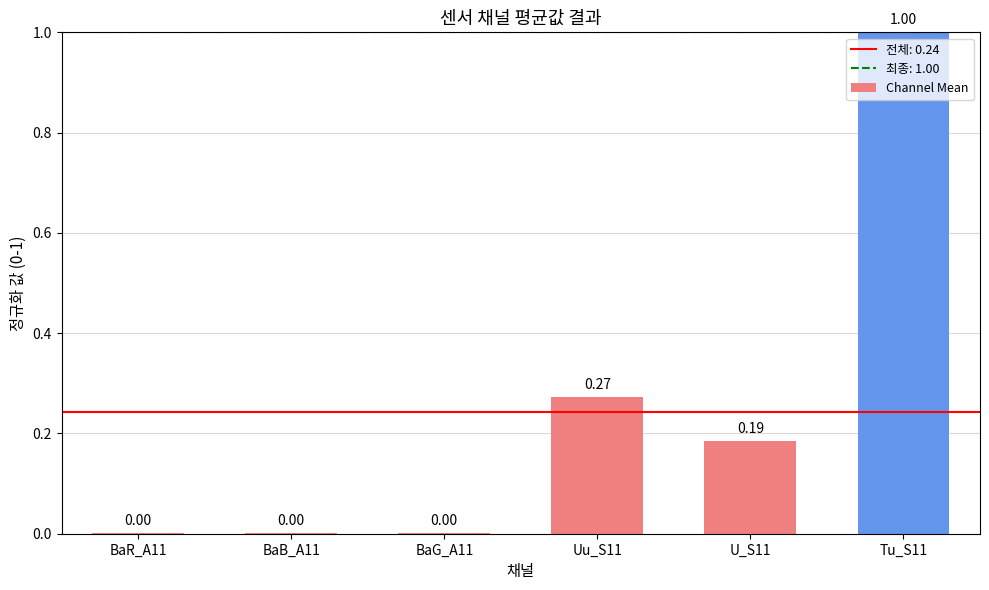

What is the sum of all values?

1.5